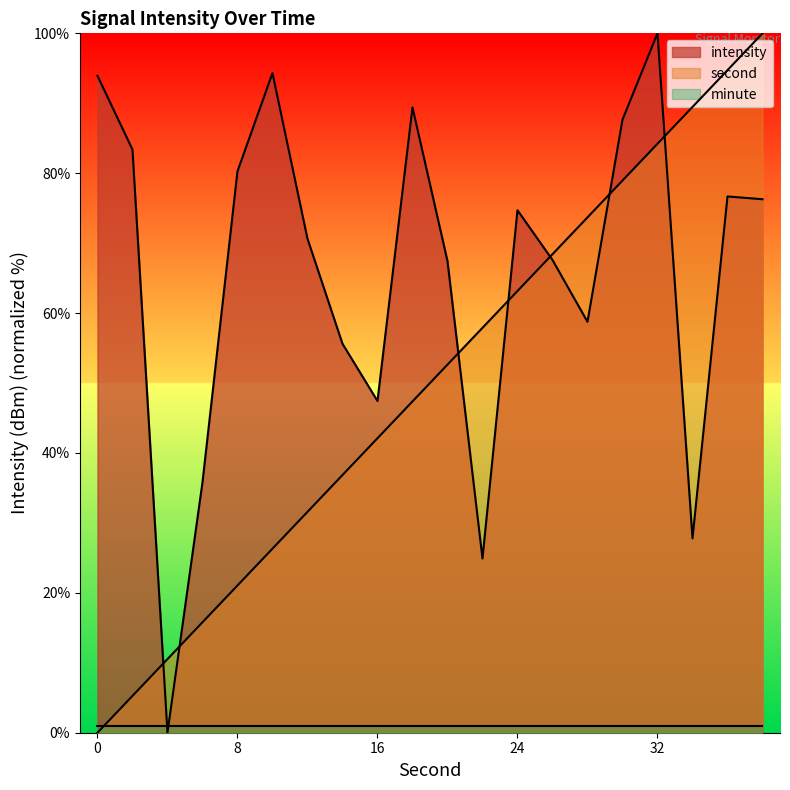

What is the value of the intensity point at the 17th from the left?

100.0